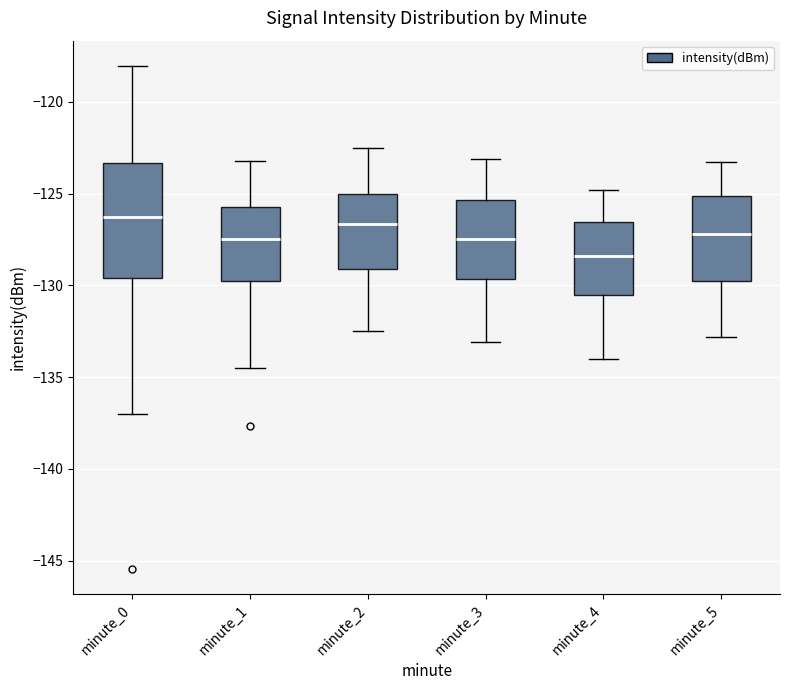

Where does the upper whisker of the box for minute_2 end on the y-axis? The values are not printed on the chart, so give them approximately, as read against the axis.

-122.5